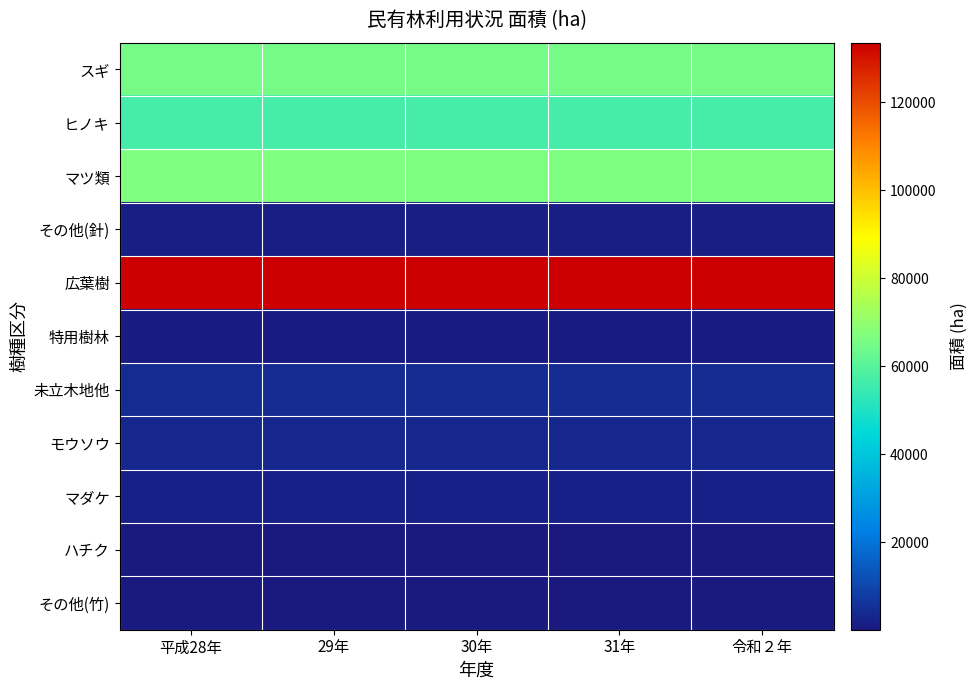

Rank the series by their maximum value, from highest to lowest.

広葉樹, マツ類, スギ, ヒノキ, 未立木地他, モウソウ, マダケ, その他(針), 特用樹林, ハチク, その他(竹)